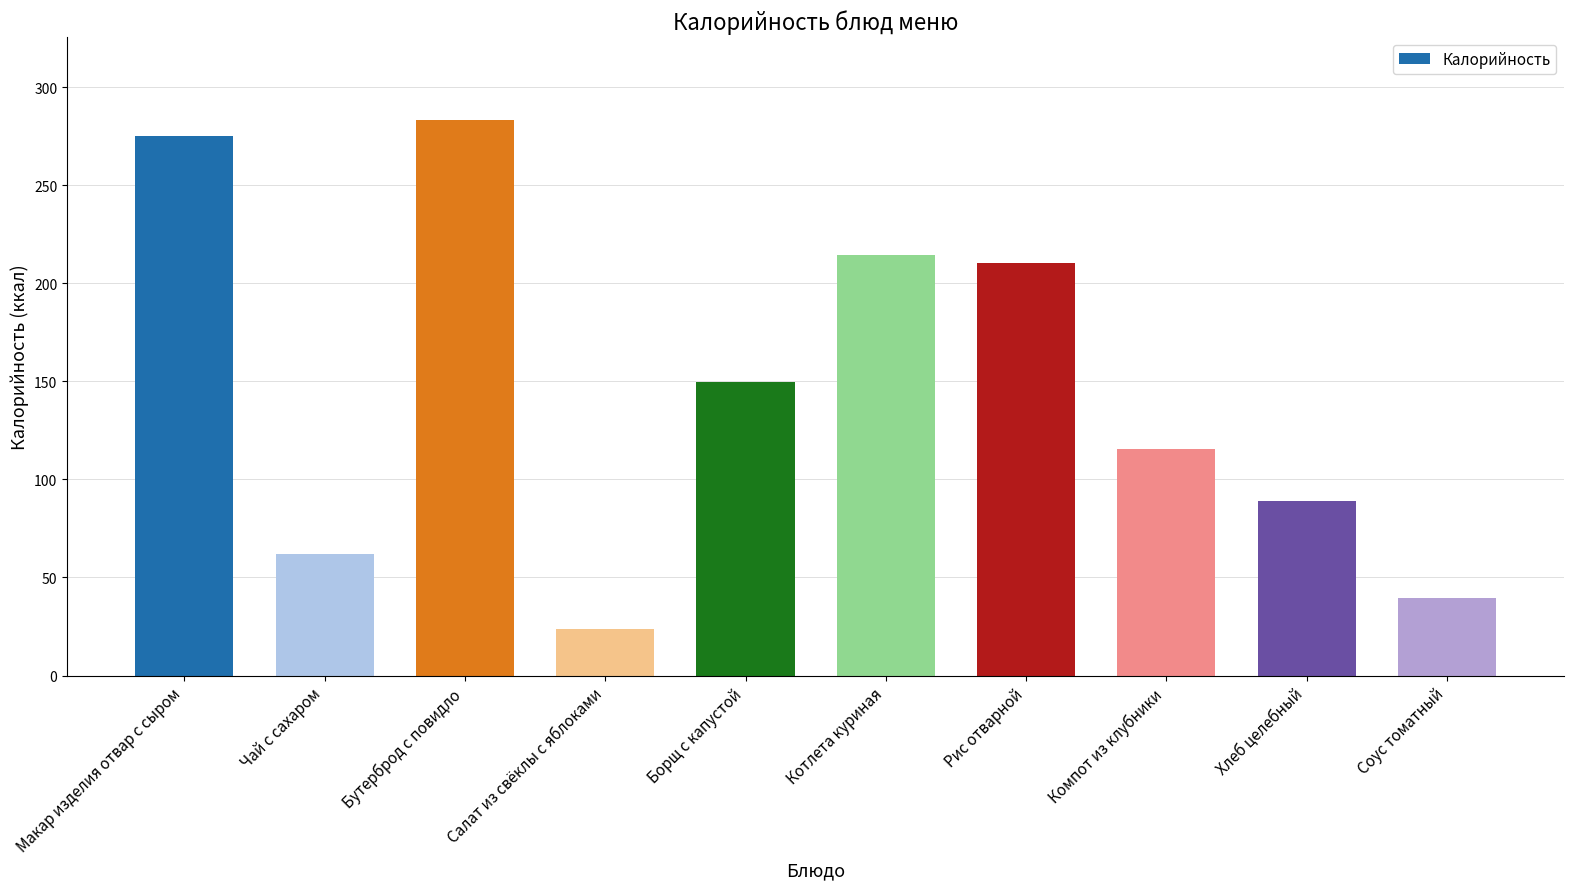

Rank the categories by value from highest to lowest.

Бутерброд с повидло, Макар изделия отвар с сыром, Котлета куриная, Рис отварной, Борщ с капустой, Компот из клубники, Хлеб целебный, Чай с сахаром, Соус томатный, Салат из свёклы с яблоками